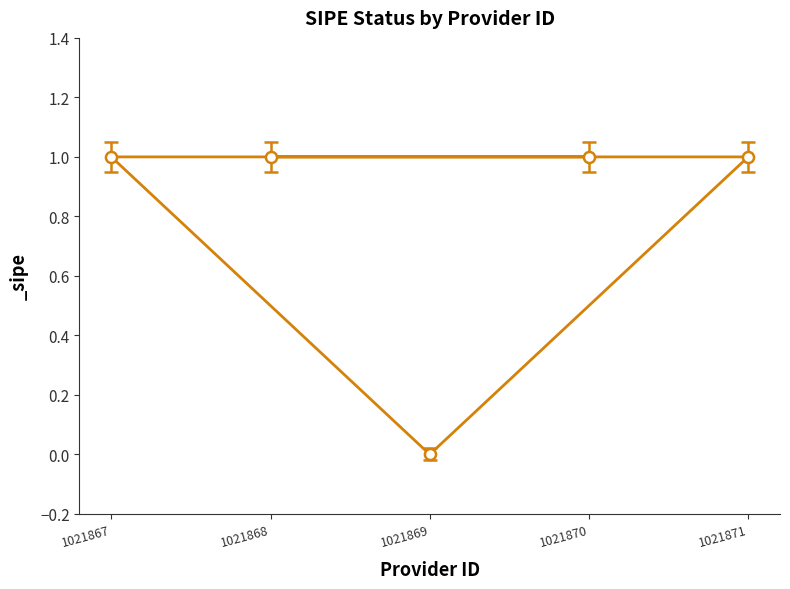

List the labels in order of value, largest first.

1021868, 1021871, 1021867, 1021870, 1021869